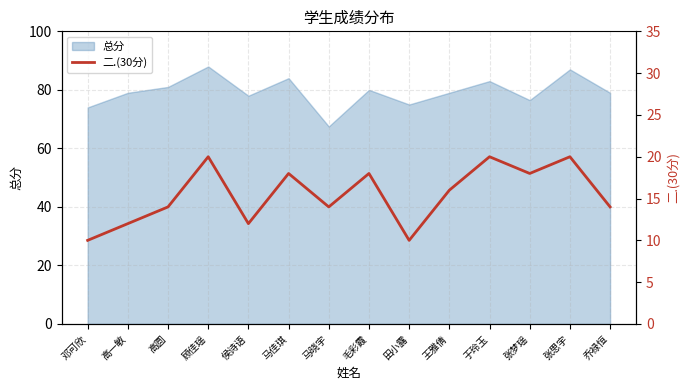

Reading left to right, list all the values displayed in this chart.

10	12	14	20	12	18	14	18	10	16	20	18	20	14